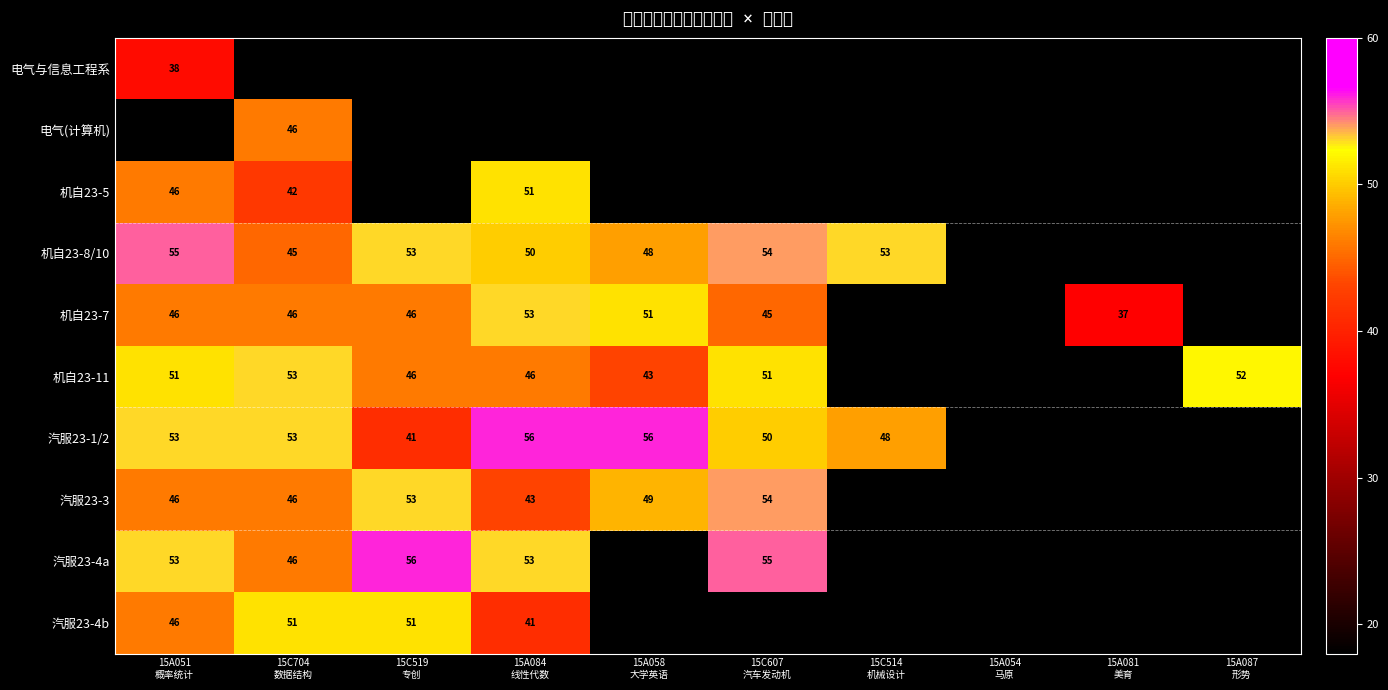

How many categories are shown in the chart?

10